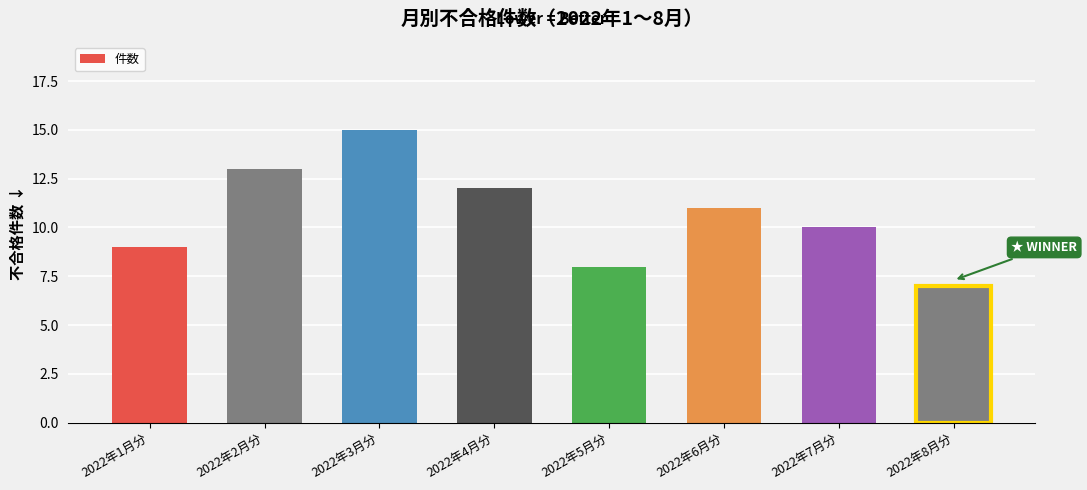

The value at 2022年8月分 is 7. True or false?

True